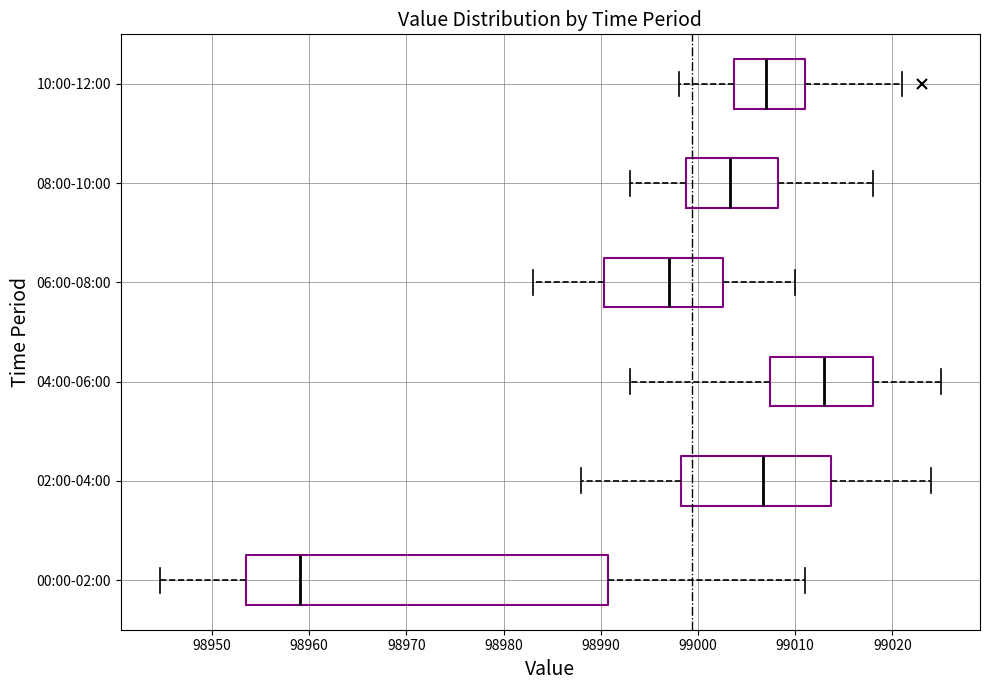

Which box has the furthest to the left median line?

00:00-02:00